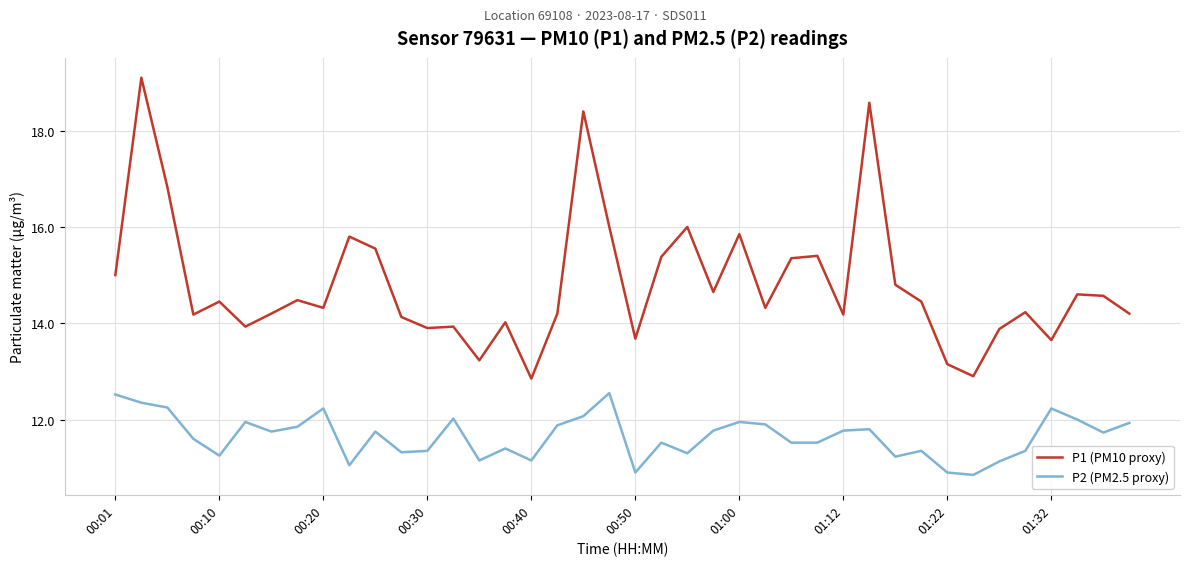

What is the sum of all P2 (PM2.5 proxy) values?

466.1